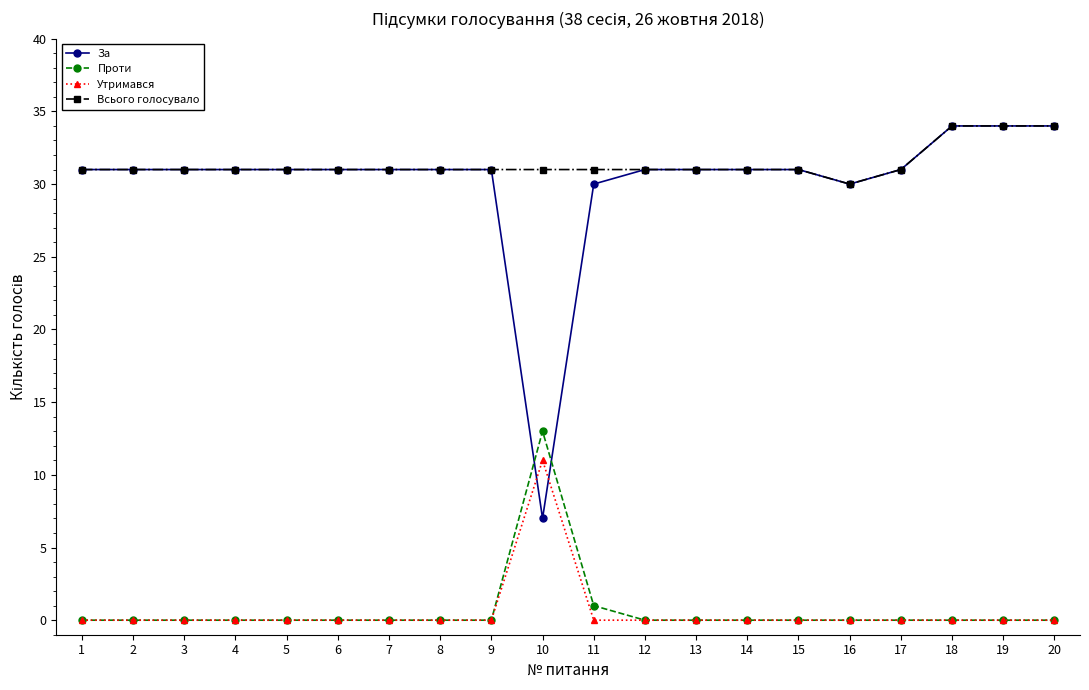

What is the sum of the Всього голосувало values at 4 and 10?

62